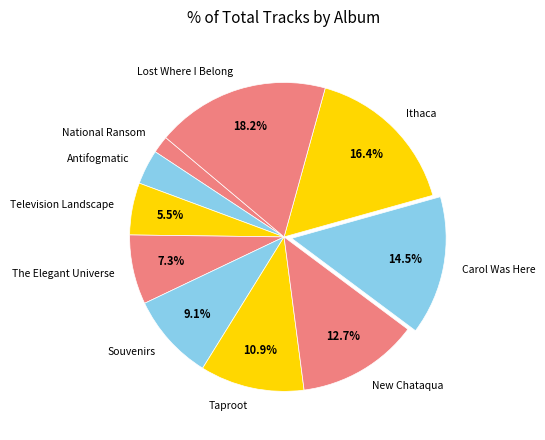

What is the largest slice in the pie chart?

Lost Where I Belong